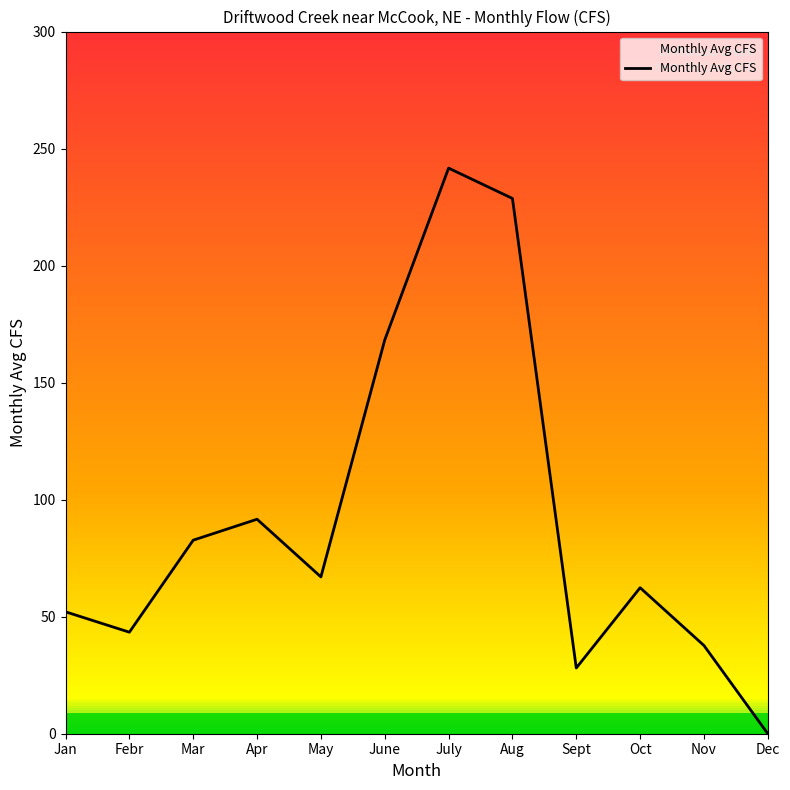

Rank the categories by value from lowest to highest.

Dec, Sept, Nov, Febr, Jan, Oct, May, Mar, Apr, June, Aug, July